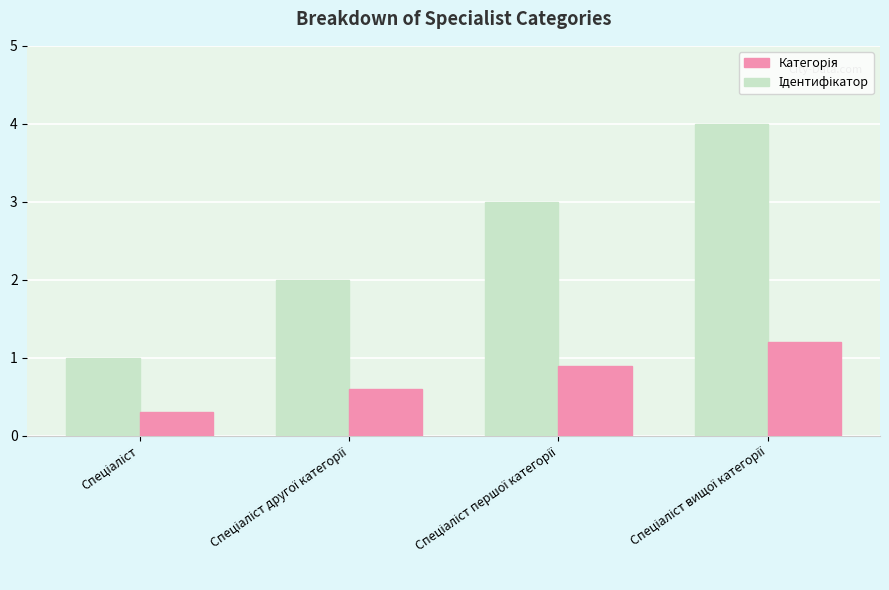

List the series in order of their peak value, lowest first.

Категорія, Ідентифікатор